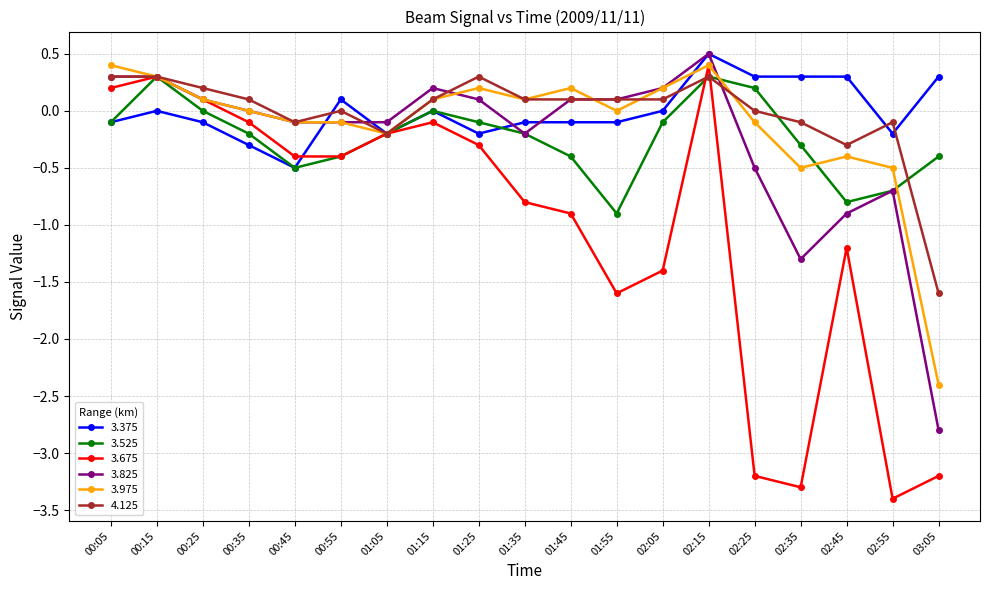

Where does the 4.125 series first go above 0?

00:05